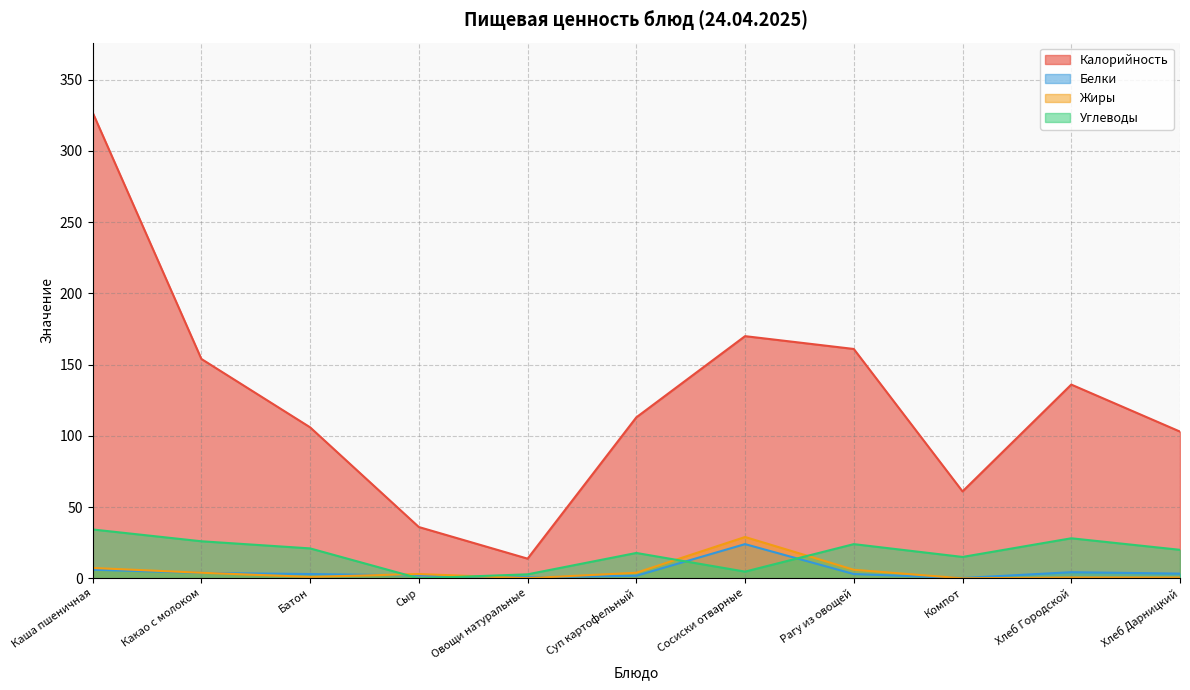

What is the value of the Жиры point at the 1st from the left?

7.3